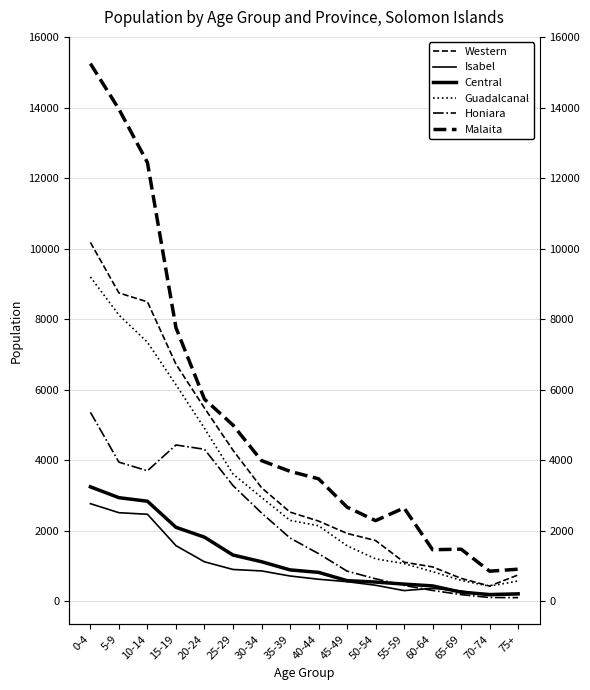

Does the chart display data point markers on the line(s)?

No